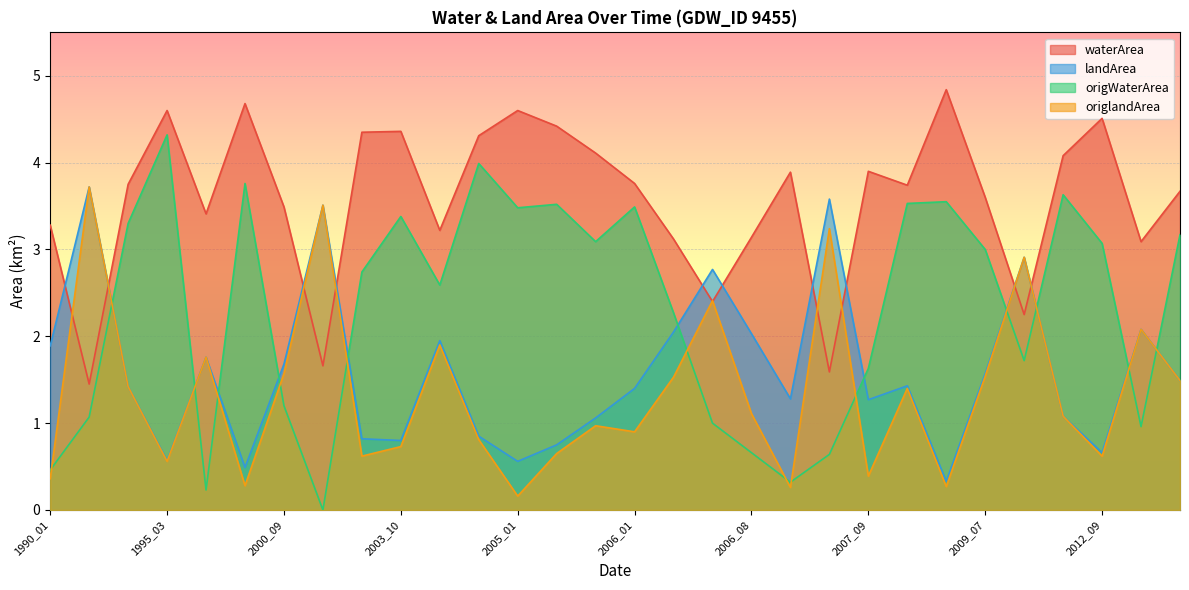

True or false: landArea and waterArea intersect in this chart.

True